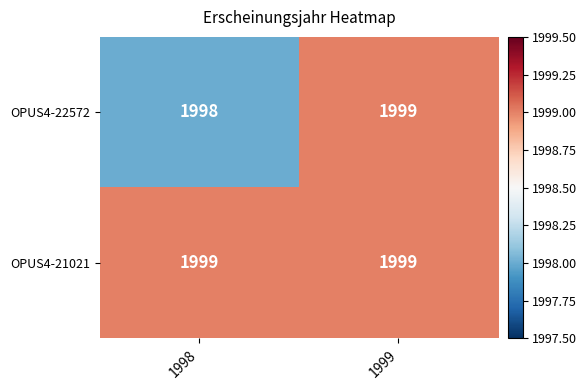

Which series has the largest range (max minus min)?

OPUS4-22572